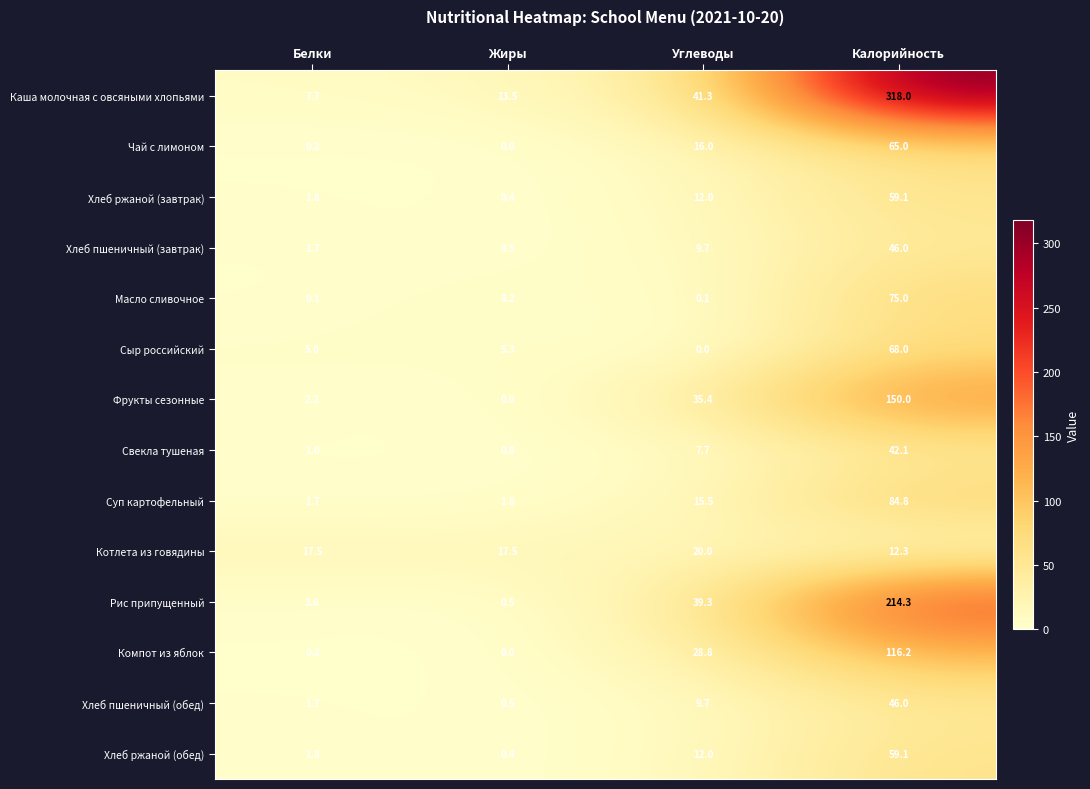

The Сыр российский series shows 0.0 at Углеводы. True or false?

True